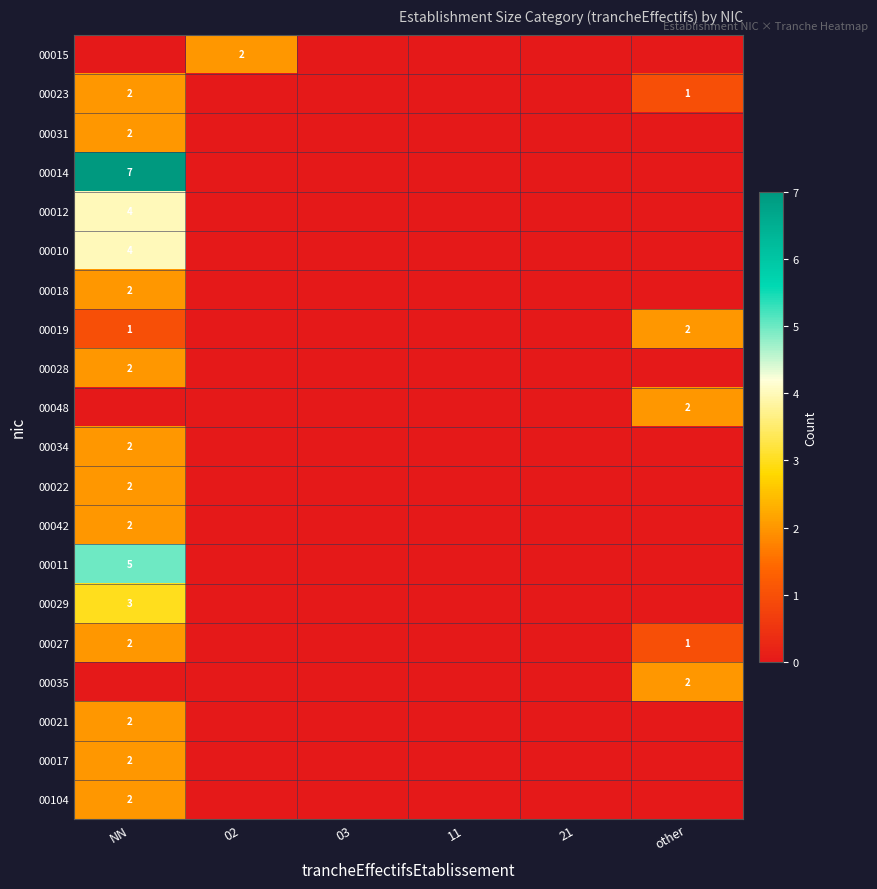

What is the difference between the maximum and minimum values in the 00042 series?

2